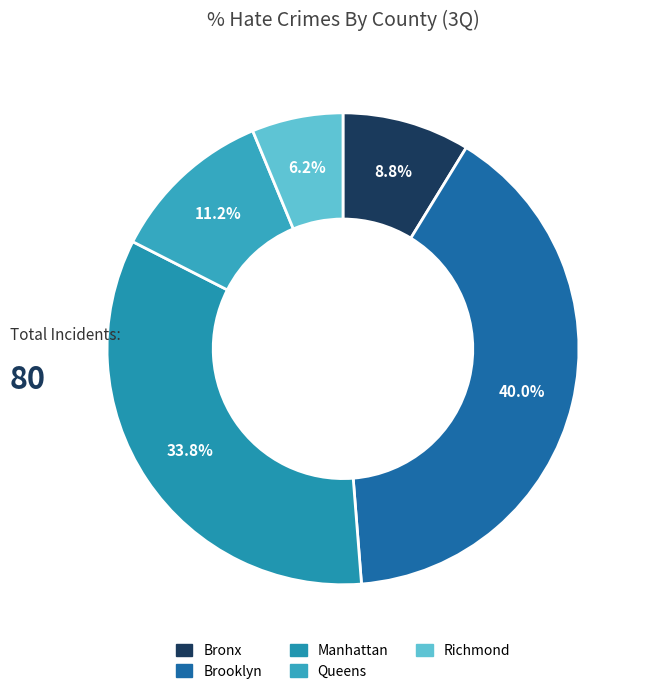

To the nearest percent, what is the difference between the Brooklyn and Manhattan slice percentages?

6%